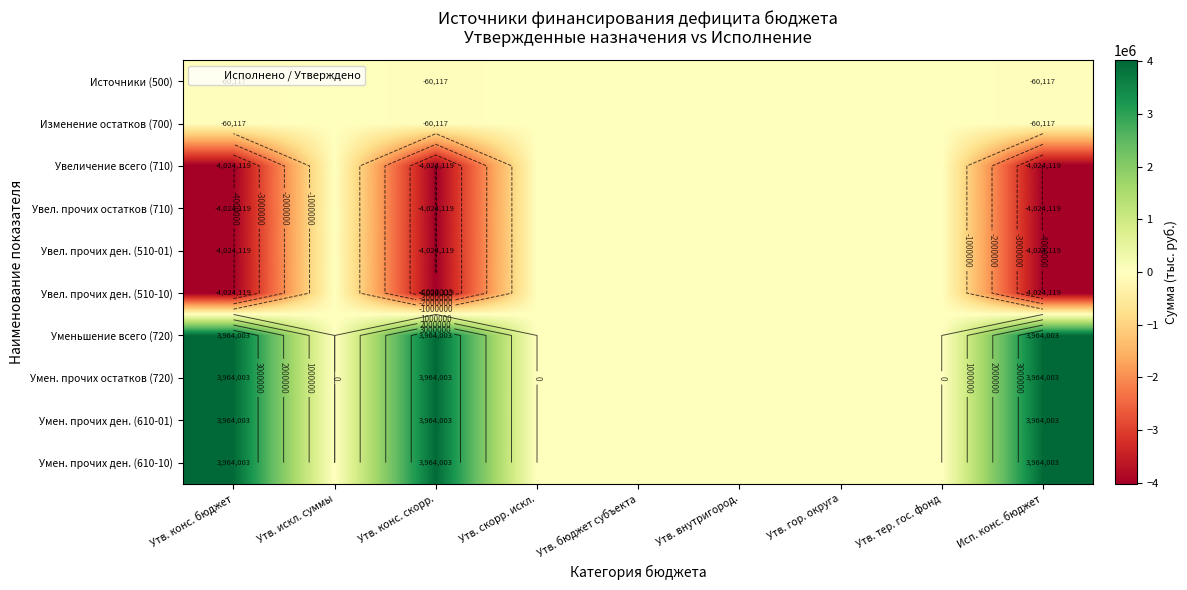

What is the sum of all Увеличение всего (710) values?

-12072357.9